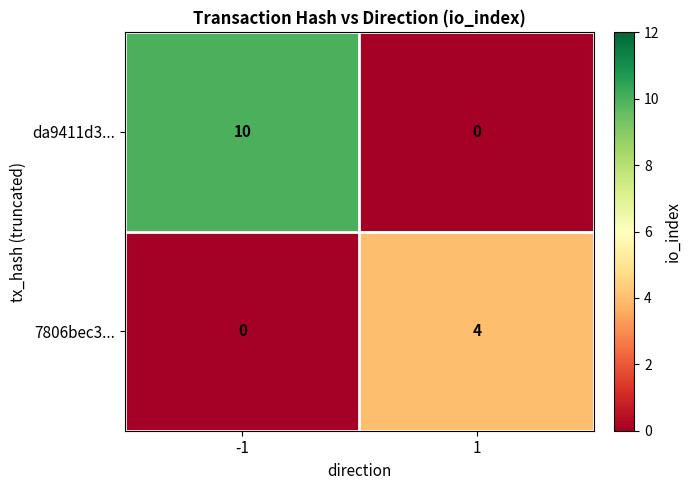

Count the number of data series in this chart.

2